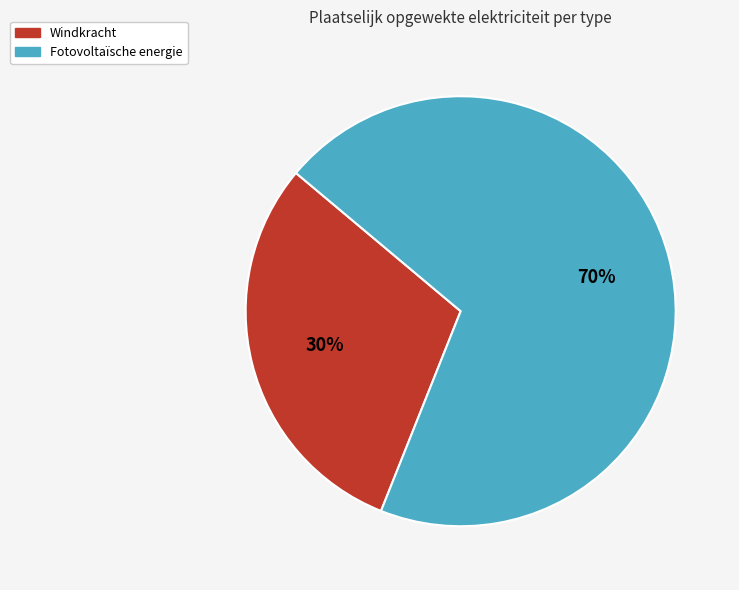

The Windkracht slice represents 30% of the pie. True or false?

True